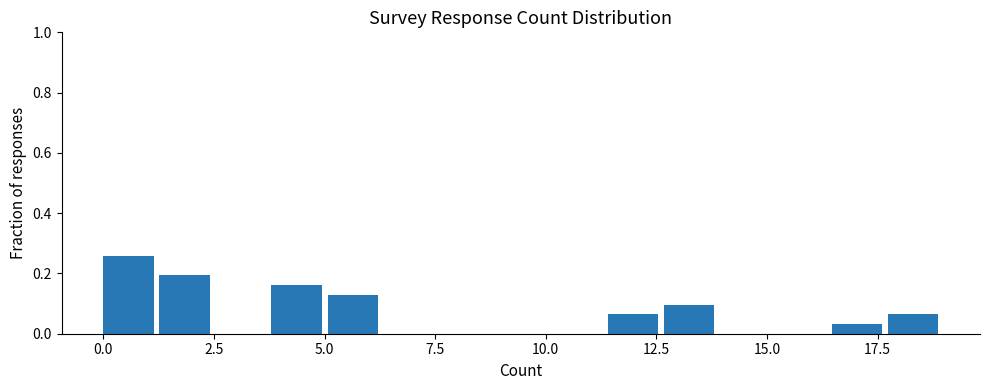

Read against the x-axis, roughly where is the centre of the tallest bar?

0.5